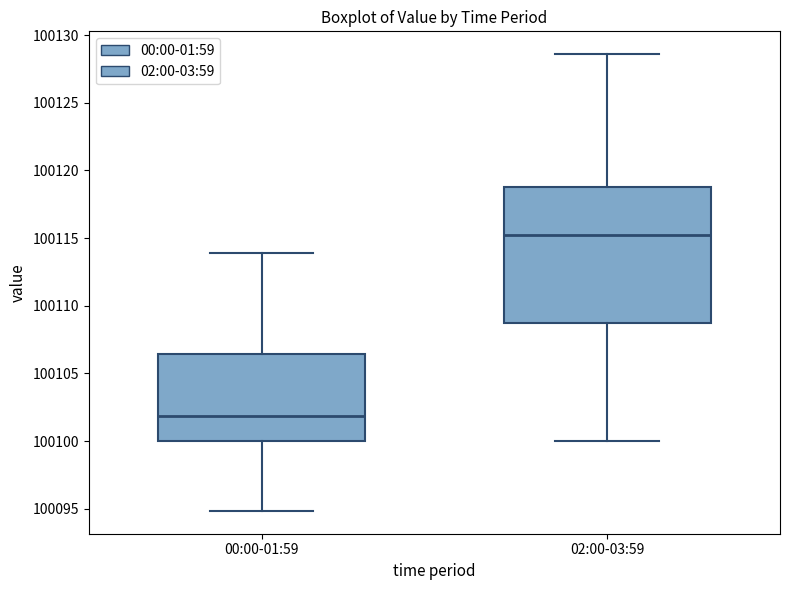

Where is the lower edge of the box for 00:00-01:59 on the y-axis? The values are not printed on the chart, so give them approximately, as read against the axis.

100100.0